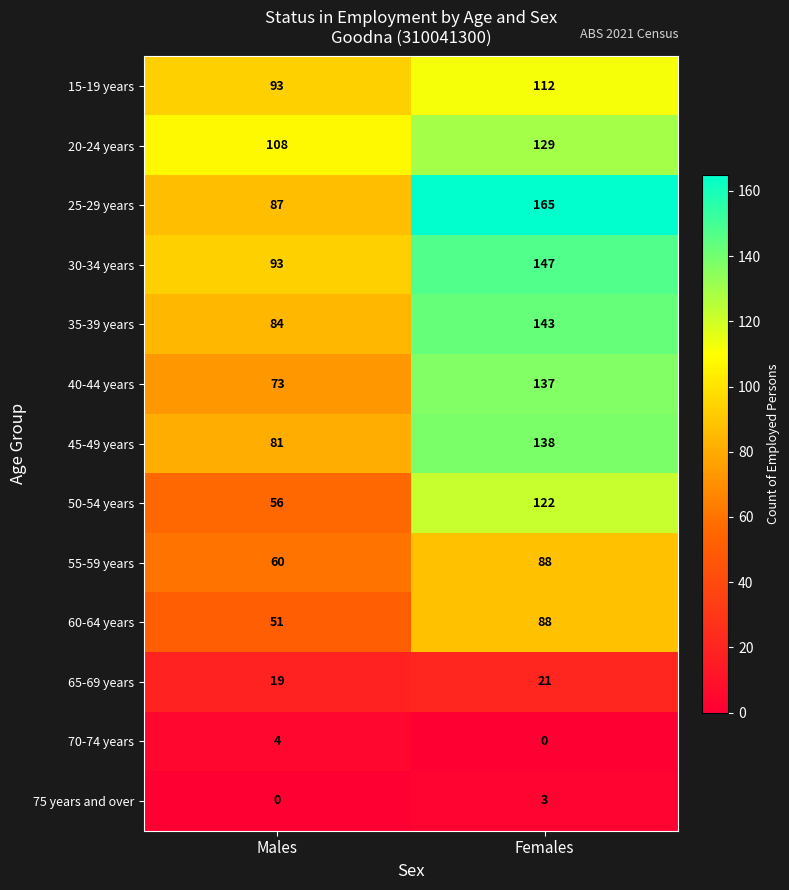

Which series has the largest total across all categories?

25-29 years